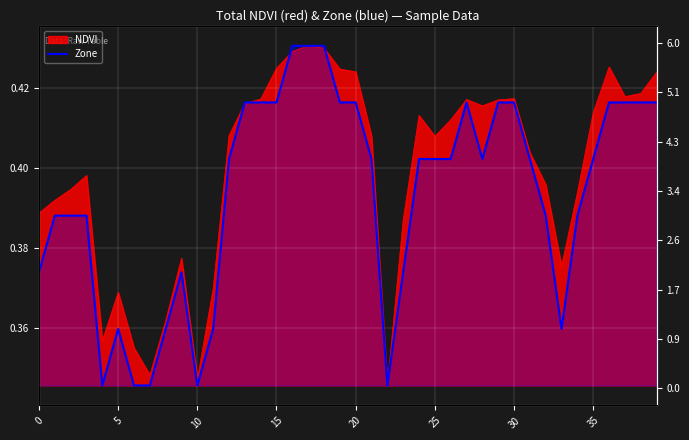

Reading left to right, what are all the values shown in this chart?

0.4	0.4	0.4	0.4	0.3	0.4	0.3	0.3	0.4	0.4	0.3	0.4	0.4	0.4	0.4	0.4	0.4	0.4	0.4	0.4	0.4	0.4	0.3	0.4	0.4	0.4	0.4	0.4	0.4	0.4	0.4	0.4	0.4	0.4	0.4	0.4	0.4	0.4	0.4	0.4